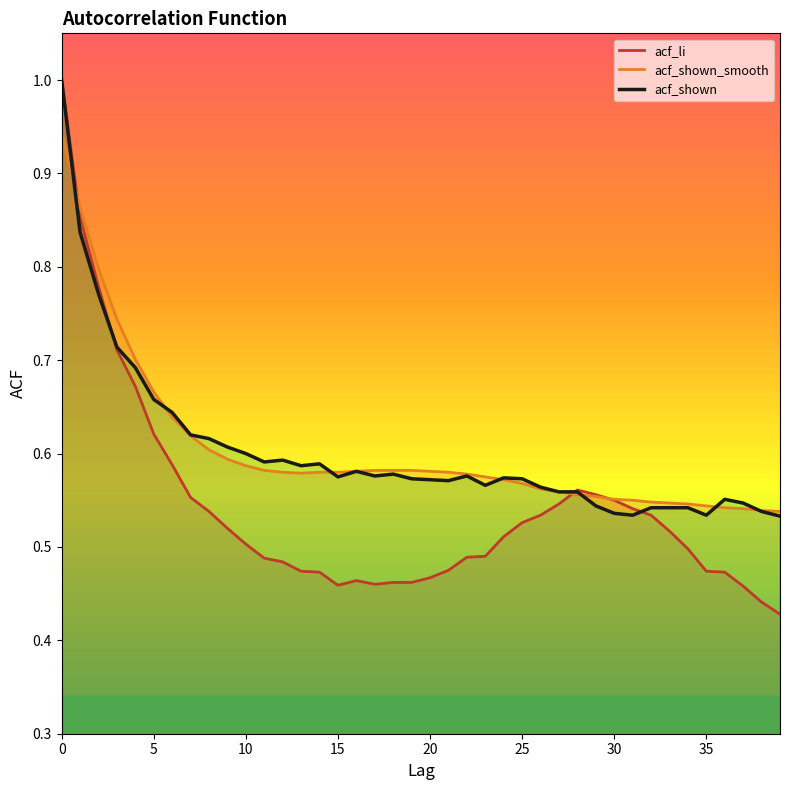

In acf_li, how many points are lower than both neighbors (excluding endpoints)?

2